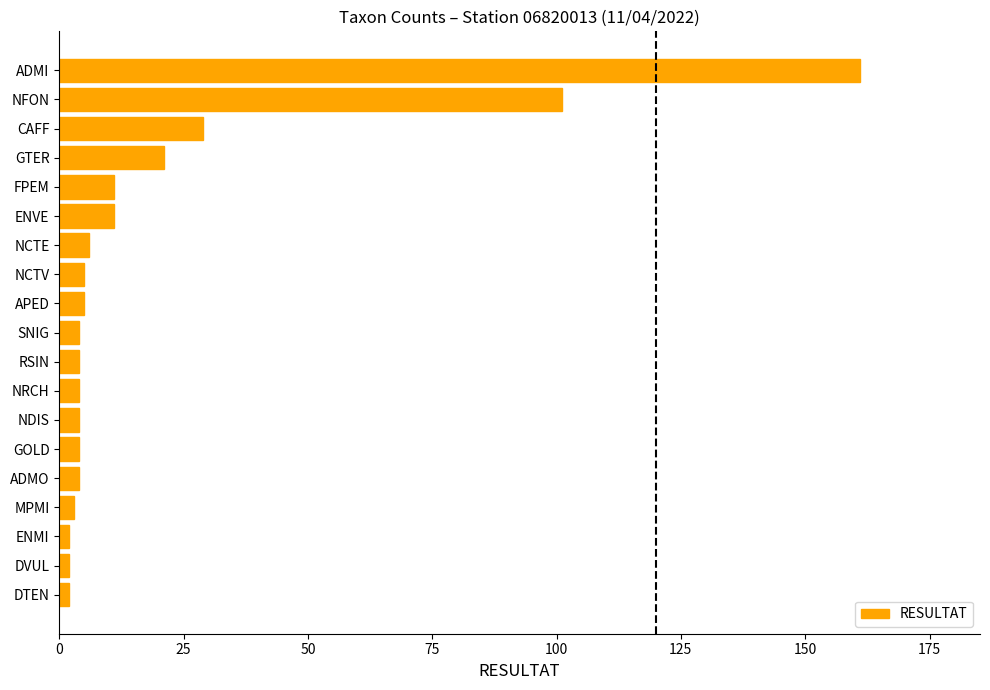

Are the bars grouped side by side (vs. stacked)?

No